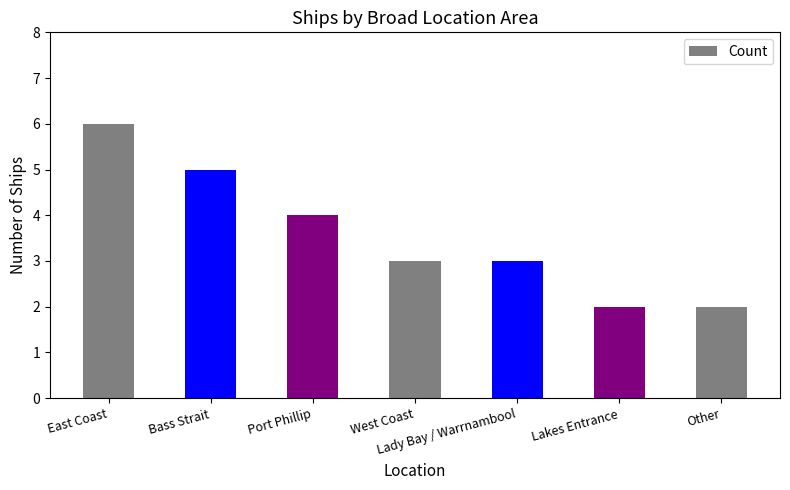

What is the label of the 3rd bar from the left?

Port Phillip